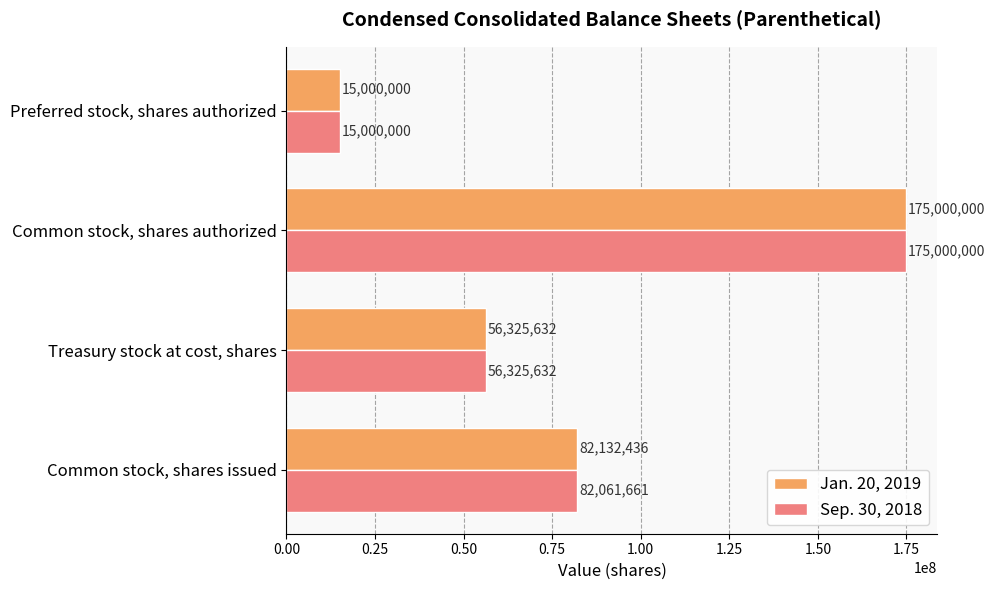

List the labels in order of Jan. 20, 2019 value, largest first.

Common stock, shares authorized, Common stock, shares issued, Treasury stock at cost, shares, Preferred stock, shares authorized